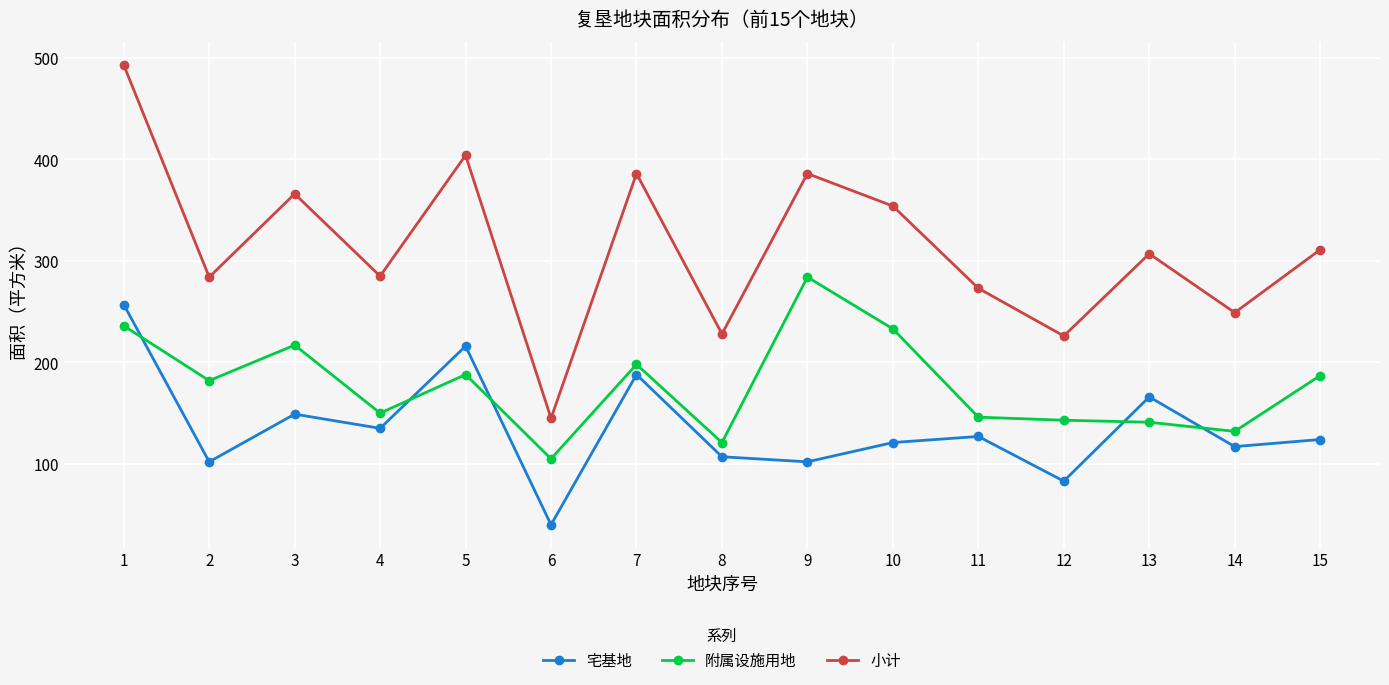

Does the chart have visible grid lines?

Yes